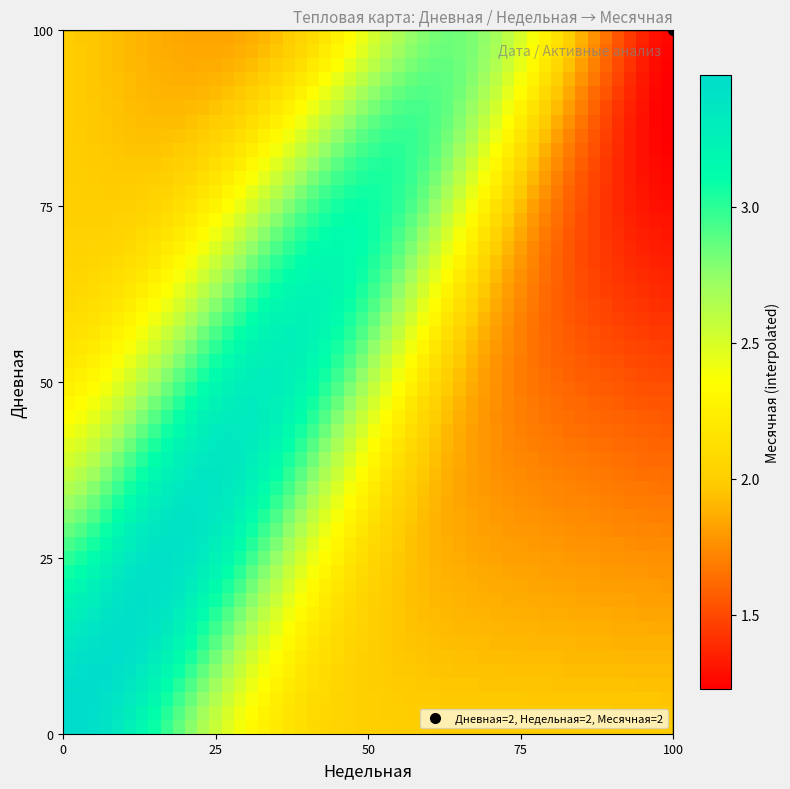

How many data points does each series have?

20